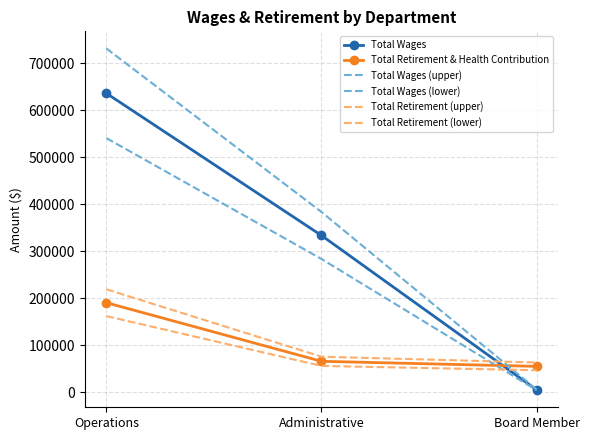

Reading left to right, list all the values displayed in this chart.

Total Wages: Operations=636424.0	Administrative=333598.0	Board Member=4821.0
Total Retirement & Health Contribution: Operations=190437.0	Administrative=65614.0	Board Member=54832.0
Total Wages (upper): Operations=731887.6	Administrative=383637.7	Board Member=5544.1
Total Wages (lower): Operations=540960.4	Administrative=283558.3	Board Member=4097.8
Total Retirement (upper): Operations=219002.5	Administrative=75456.1	Board Member=63056.8
Total Retirement (lower): Operations=161871.4	Administrative=55771.9	Board Member=46607.2